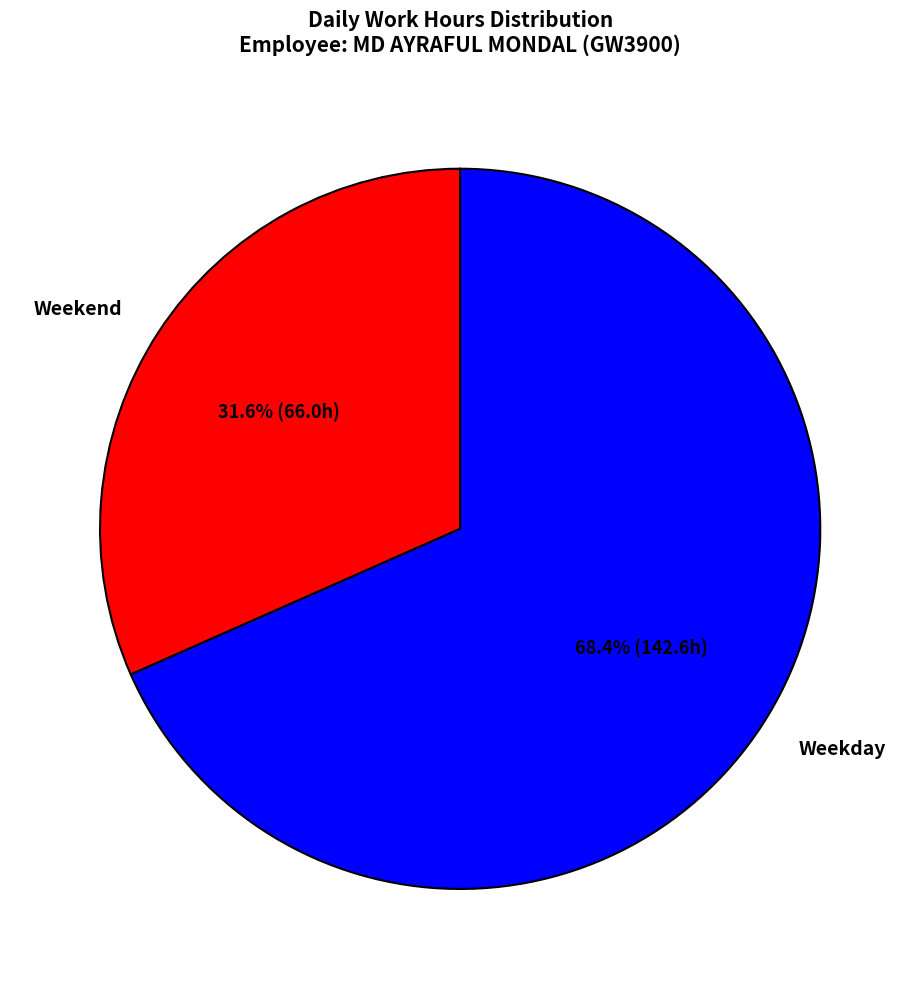

Count the number of slices in the pie.

2